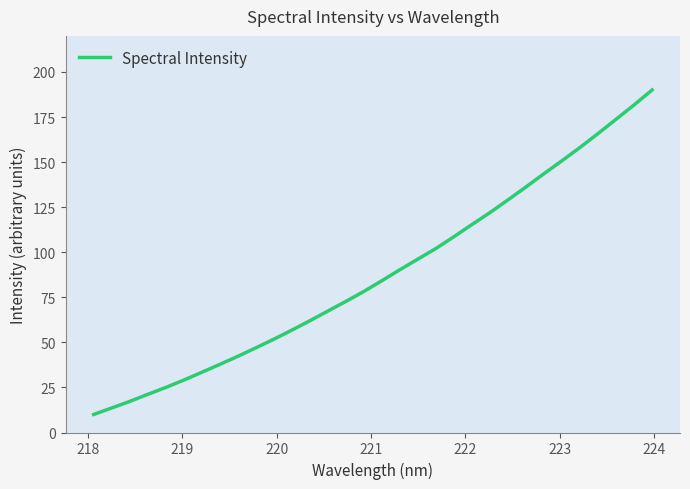

What is the maximum value shown in the chart?

190.0